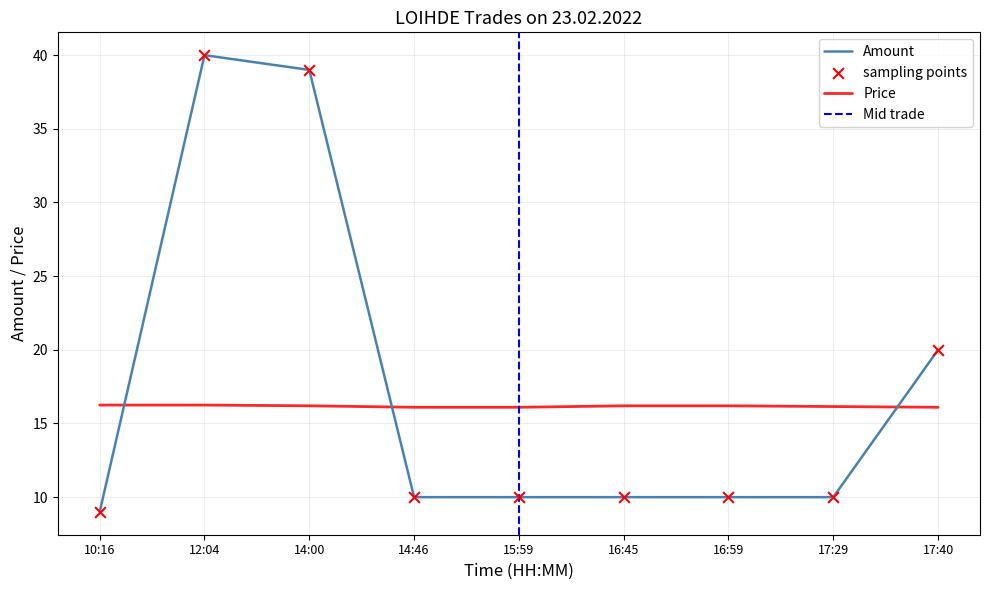

What are all the series names shown in the legend?

Amount, Price